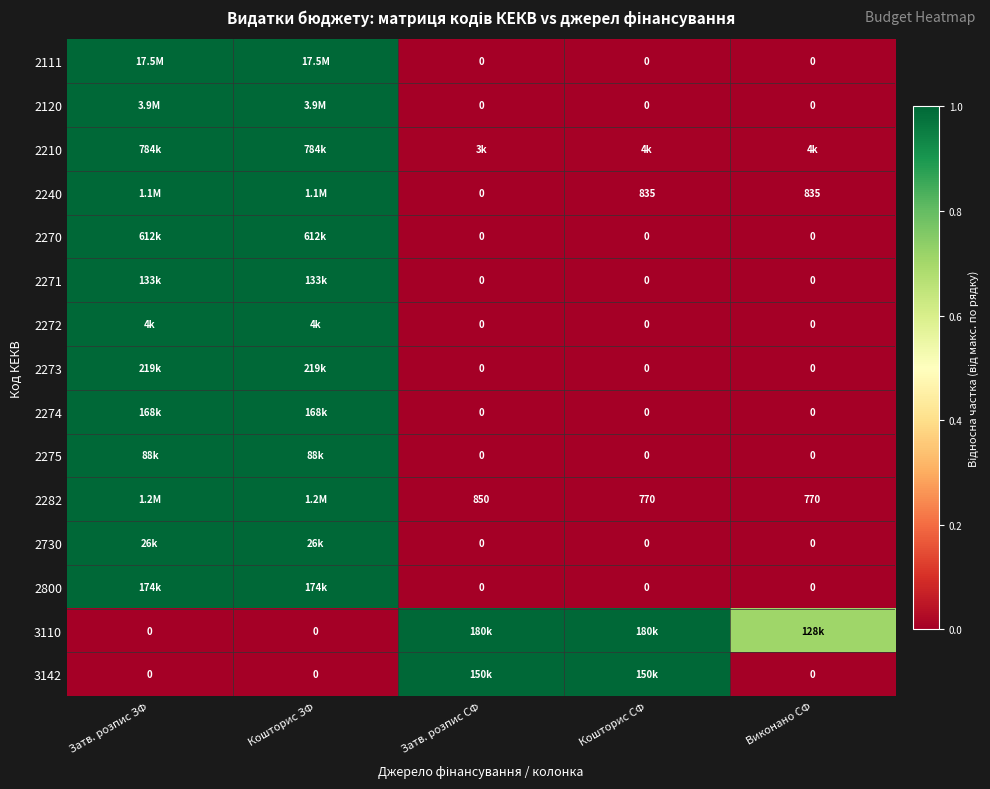

At which category is the sum across all series the highest?

Затв. розпис ЗФ